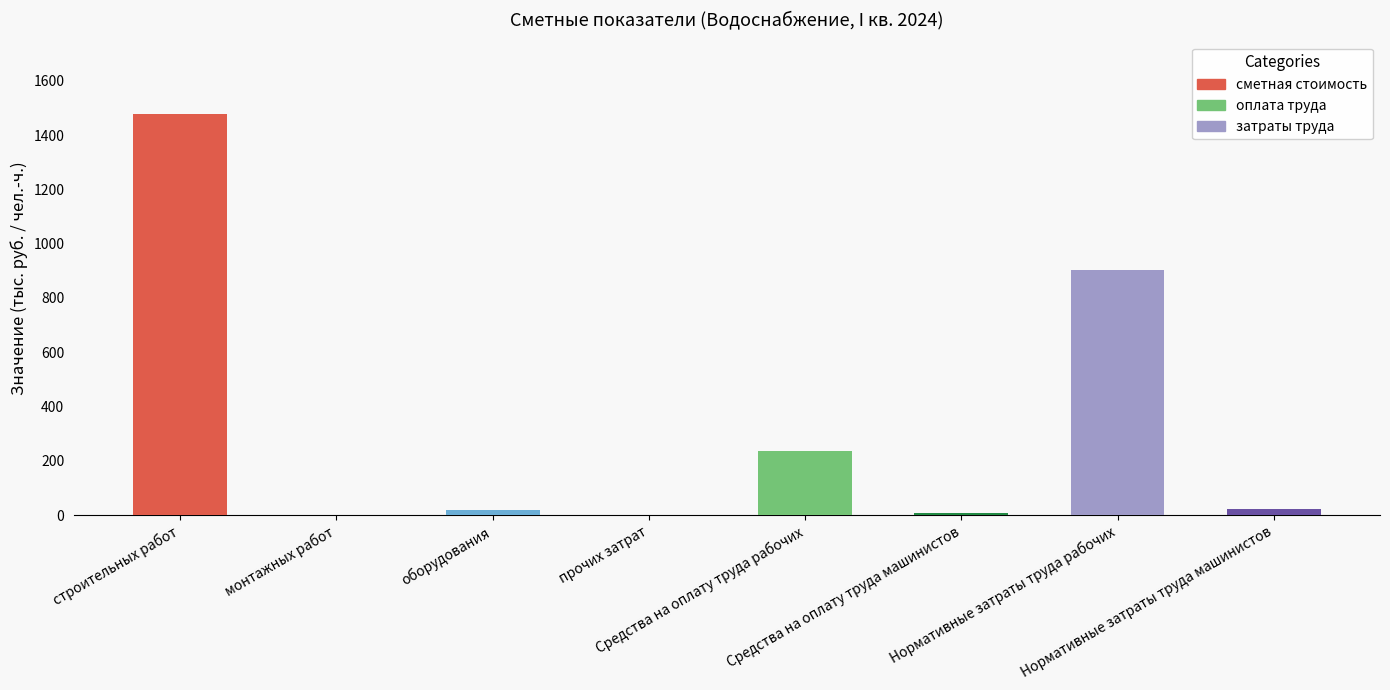

What is the maximum value shown in the chart?

1478.7